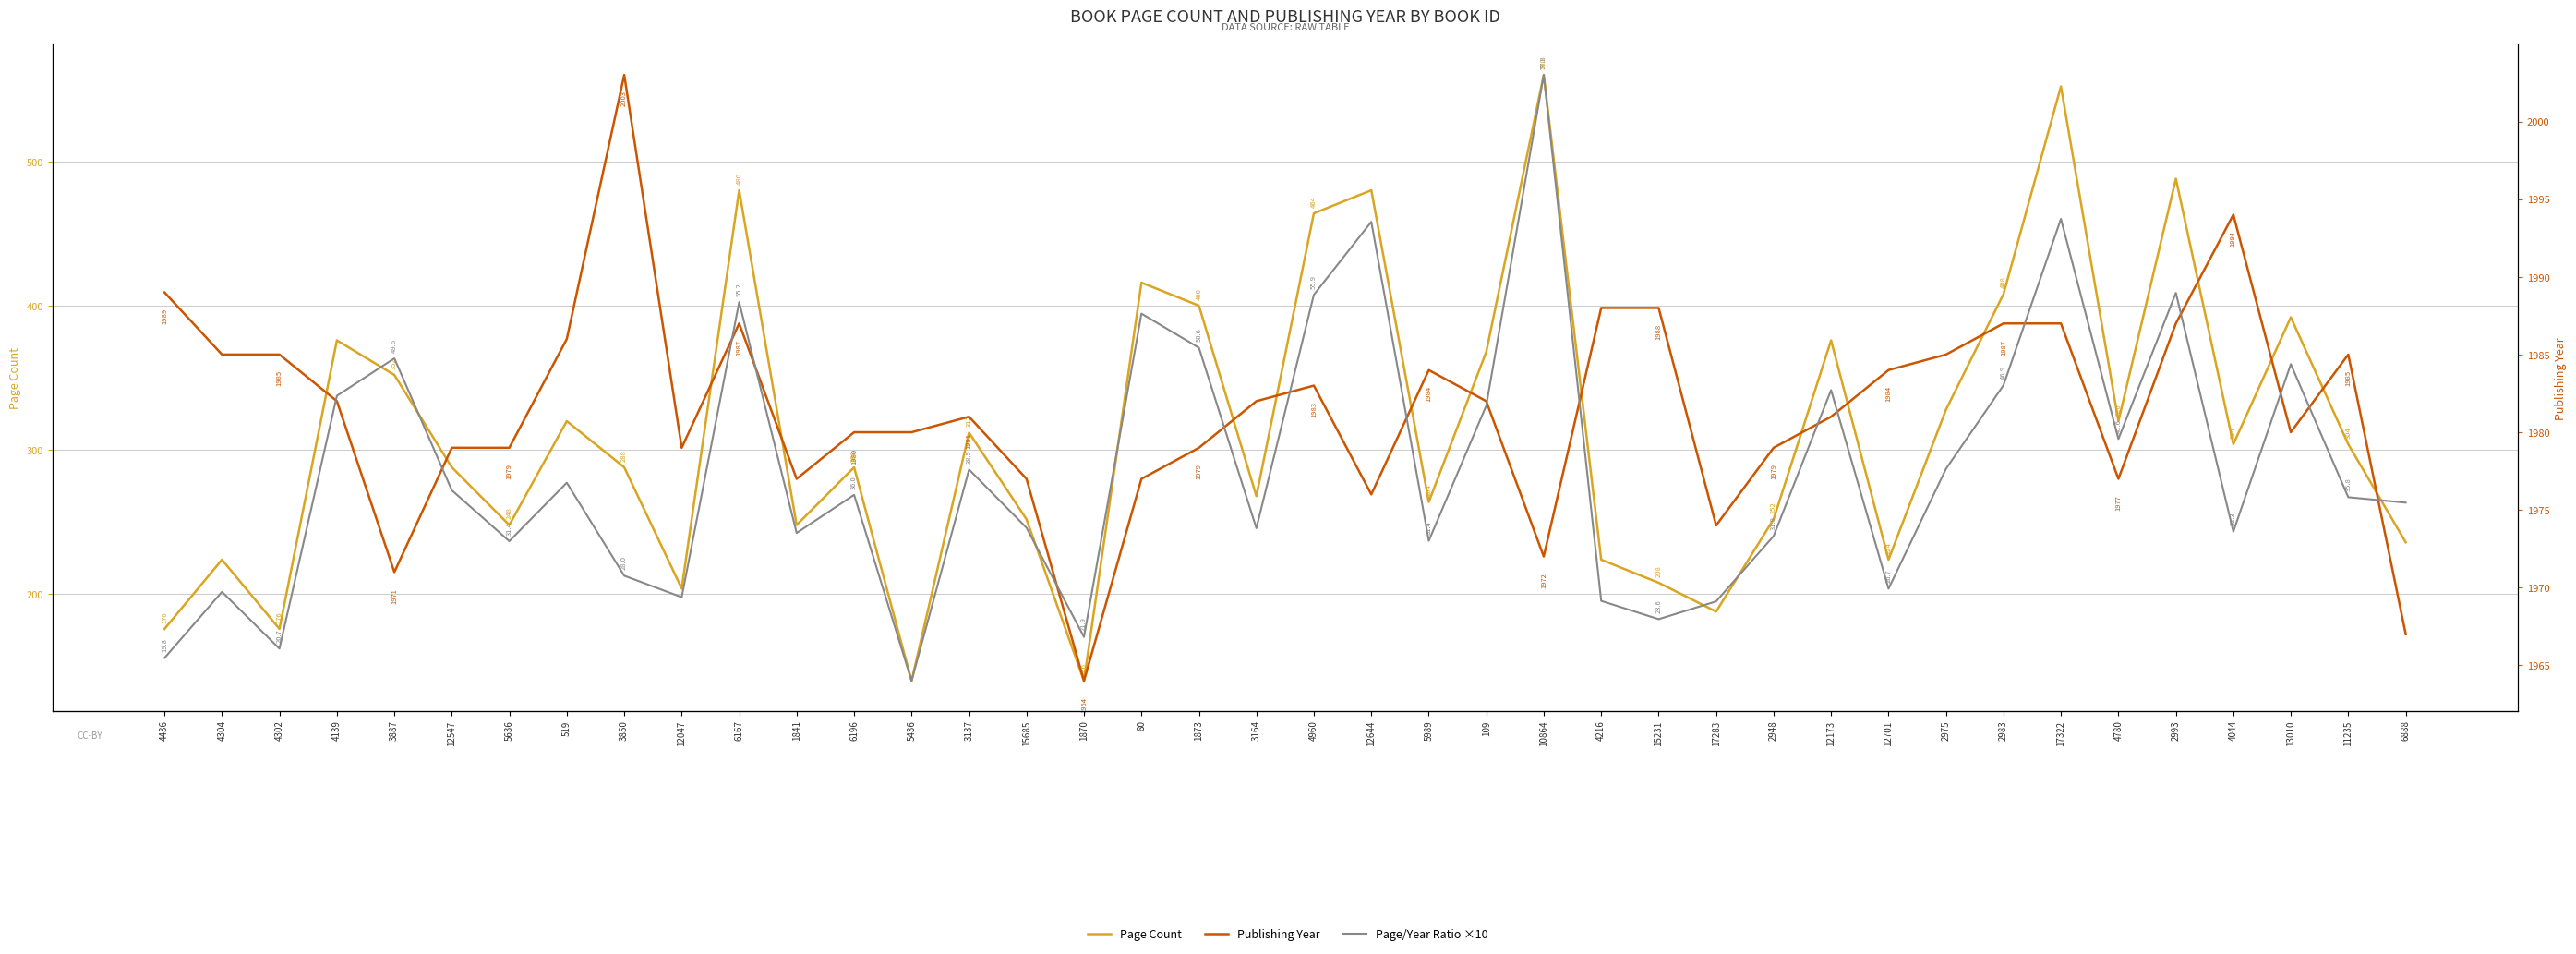

What are all the series names shown in the legend?

Page Count, Publishing Year, Page/Year Ratio ×10